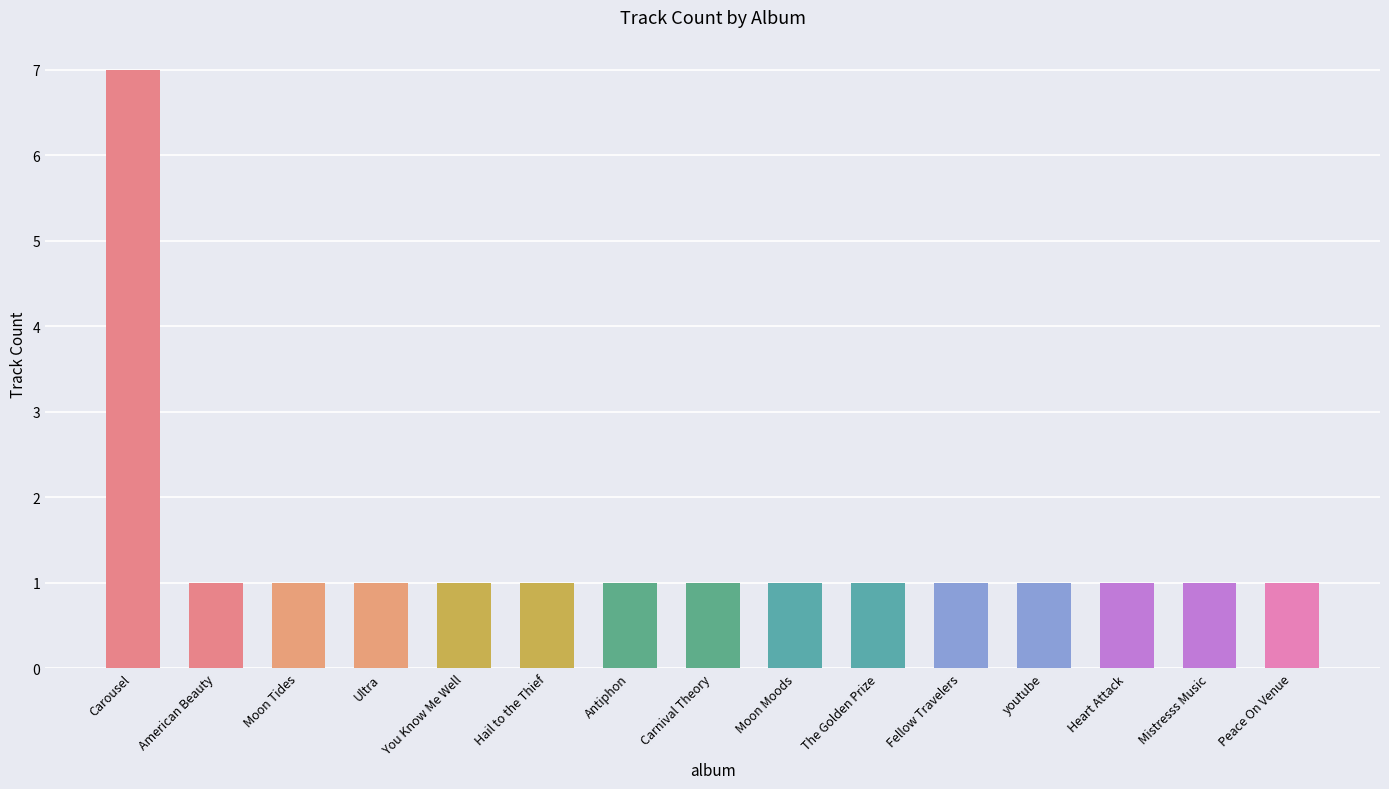

What is the ratio of the value at Carousel to the value at youtube?

7.0